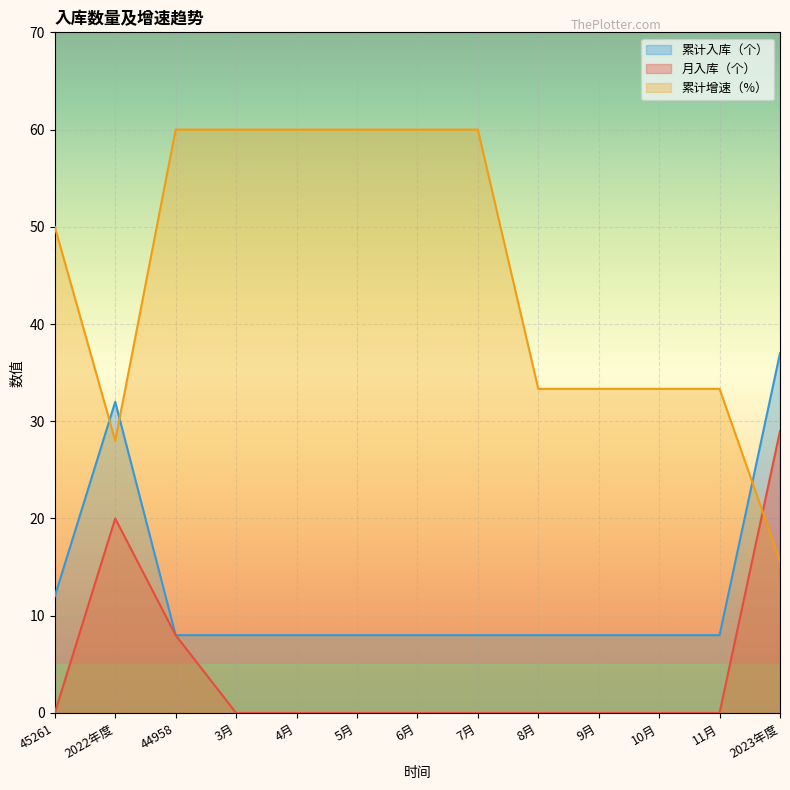

Rank the series by their average value, from highest to lowest.

累计增速（%）, 累计入库（个）, 月入库（个）